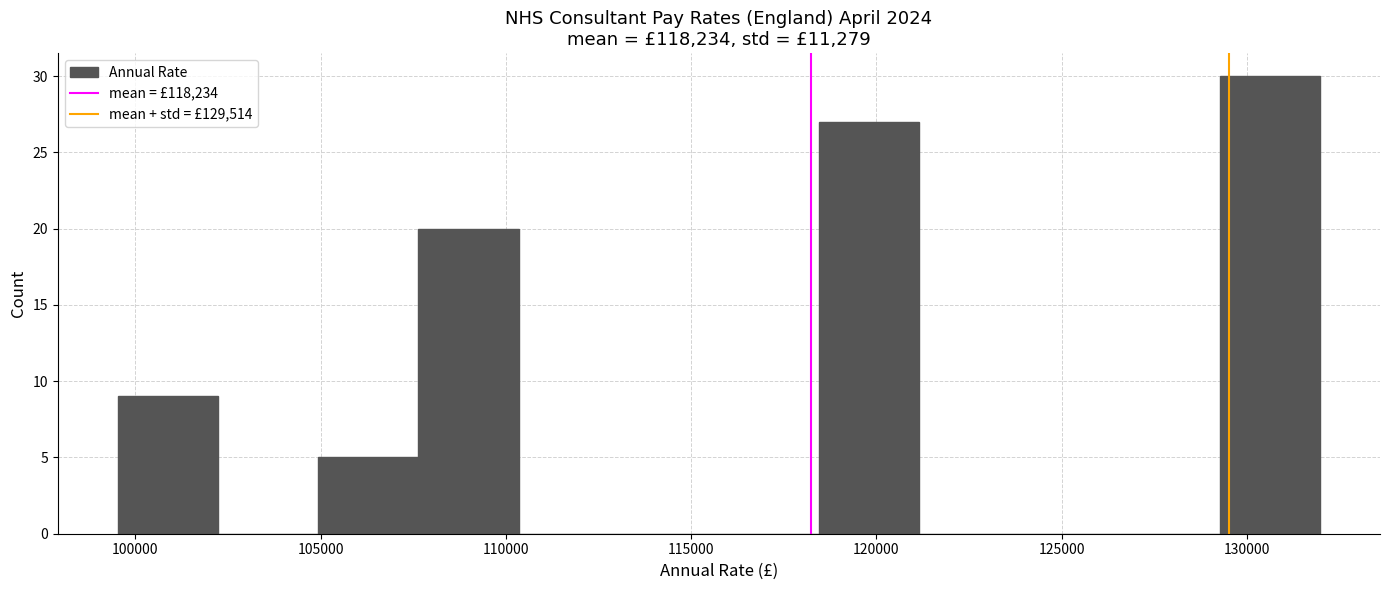

Reading left to right, list every bar in this chart as the range it spans on the x-axis followed by its height. Neither the bar edges nor the heights are printed on the chart, so give them approximately, as read against the axes.

99500 to 102000: 9
102000 to 105000: 0
105000 to 107500: 5
107500 to 110500: 20
110500 to 113000: 0
113000 to 115500: 0
115500 to 118500: 0
118500 to 121000: 27
121000 to 124000: 0
124000 to 126500: 0
126500 to 129500: 0
129500 to 132000: 30